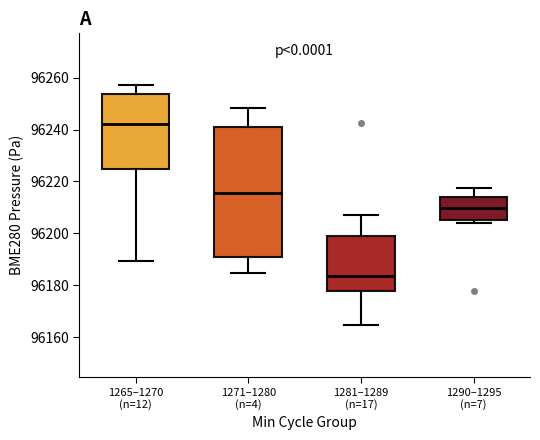

Which box's median line is the highest?

1265–1270 (n=12)